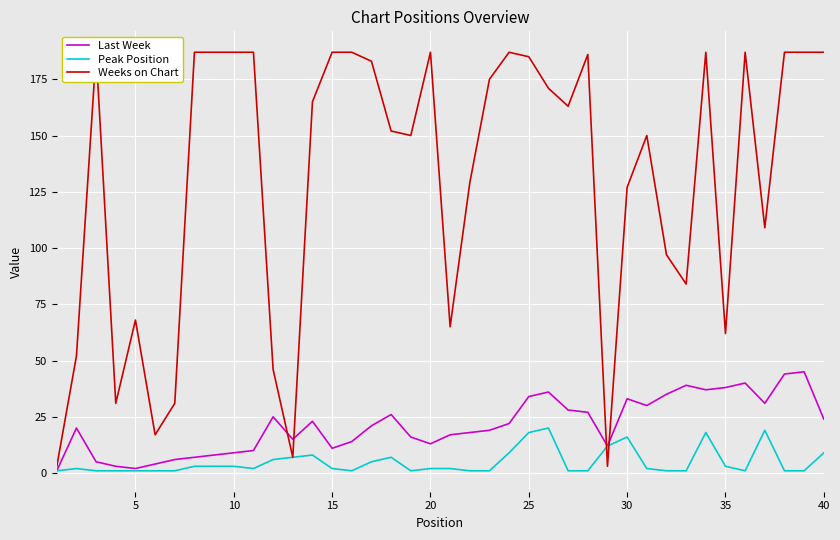

Which series has the largest total across all categories?

Weeks on Chart